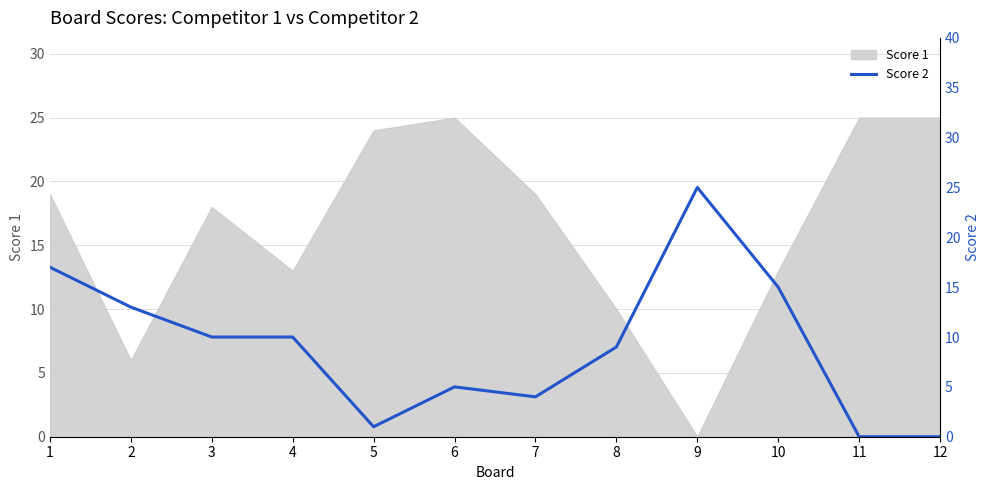

Read the value at 8, to the nearest 5.

10